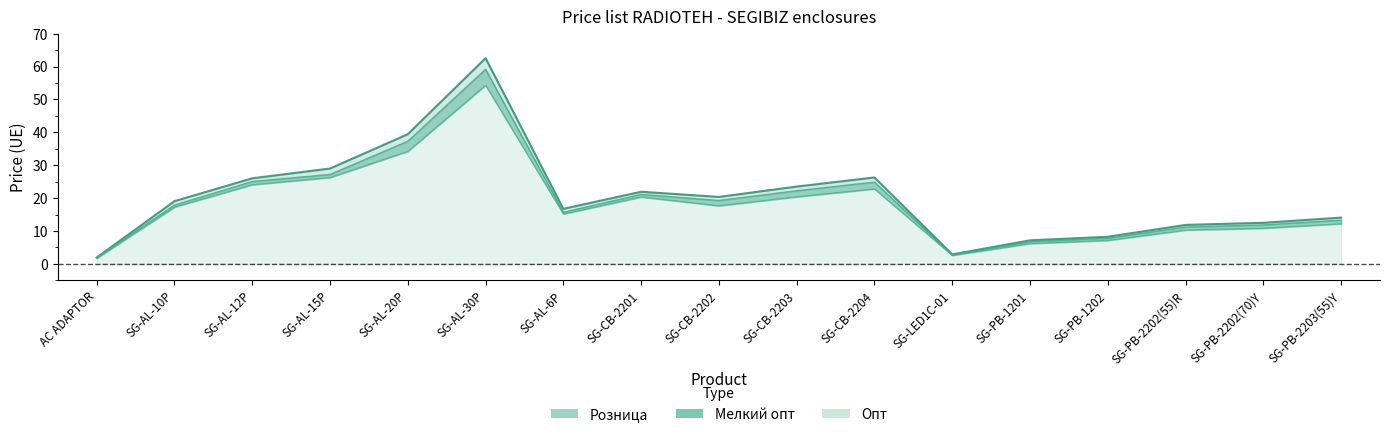

Between SG-AL-30P and SG-CB-2202, which is larger?

SG-AL-30P